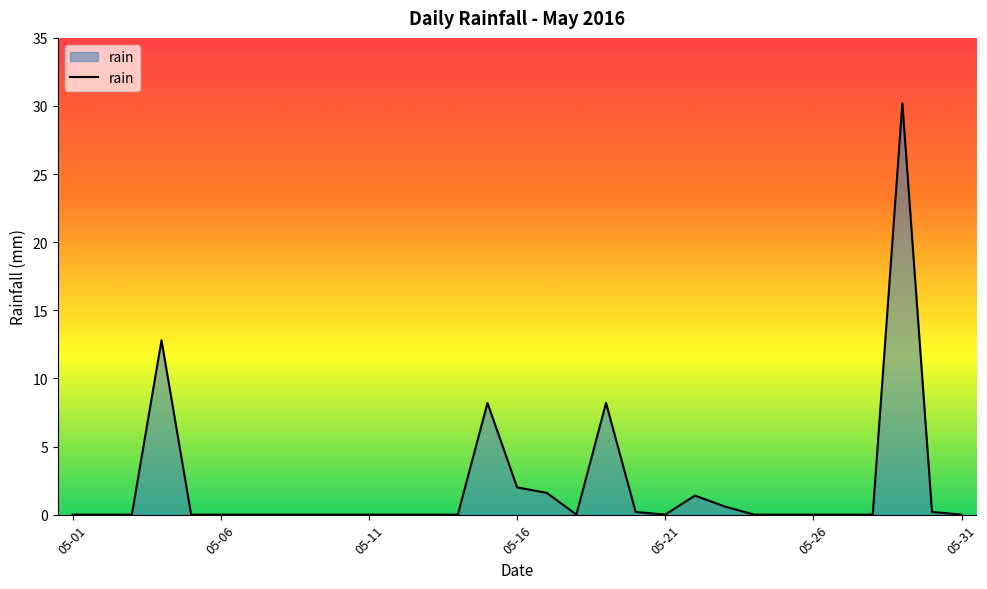

What is the greatest value displayed?

30.2